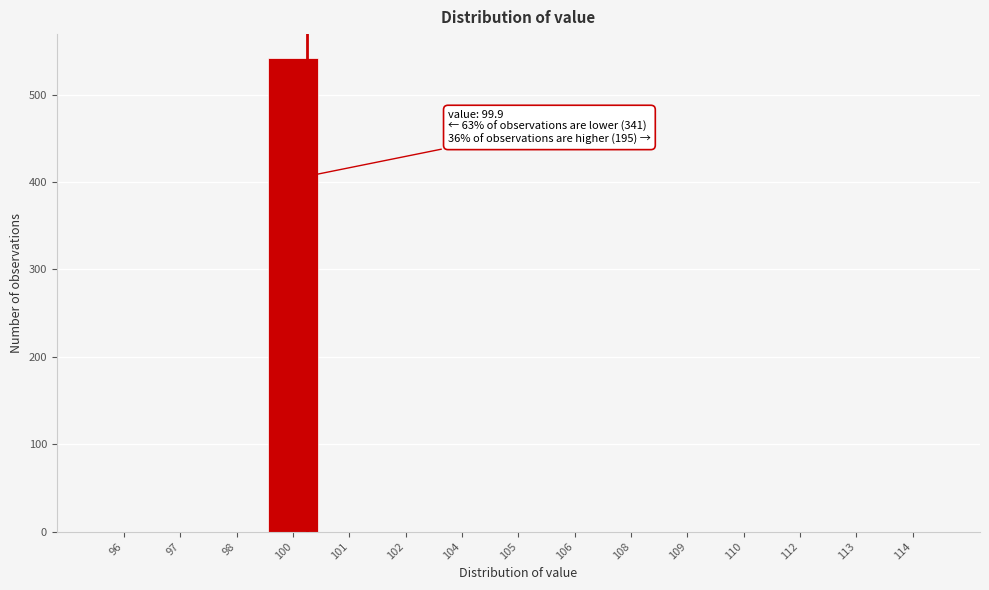

Reading left to right, list all the values displayed in this chart.

96=0	97=0	98=0	100=542	101=0	102=0	104=0	105=0	106=0	108=0	109=0	110=0	112=0	113=0	114=0